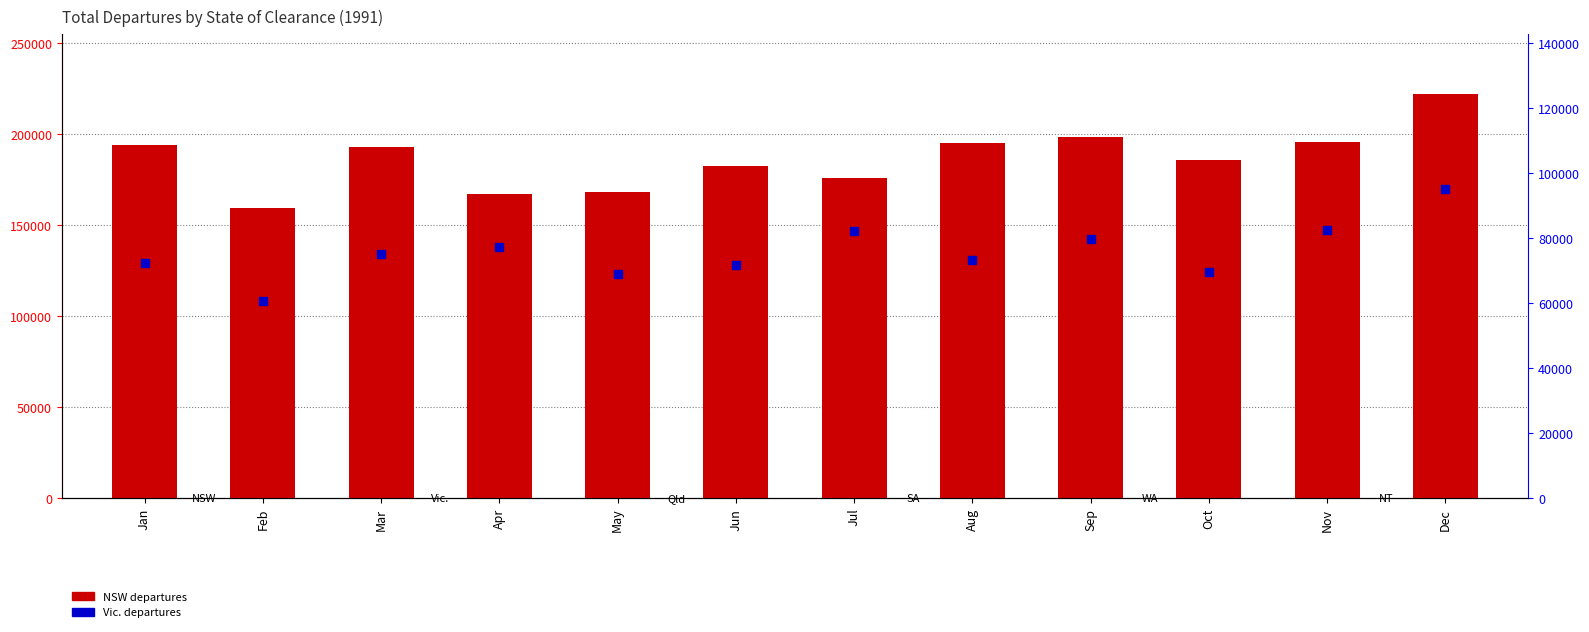

At which category is the sum across all series the highest?

Dec